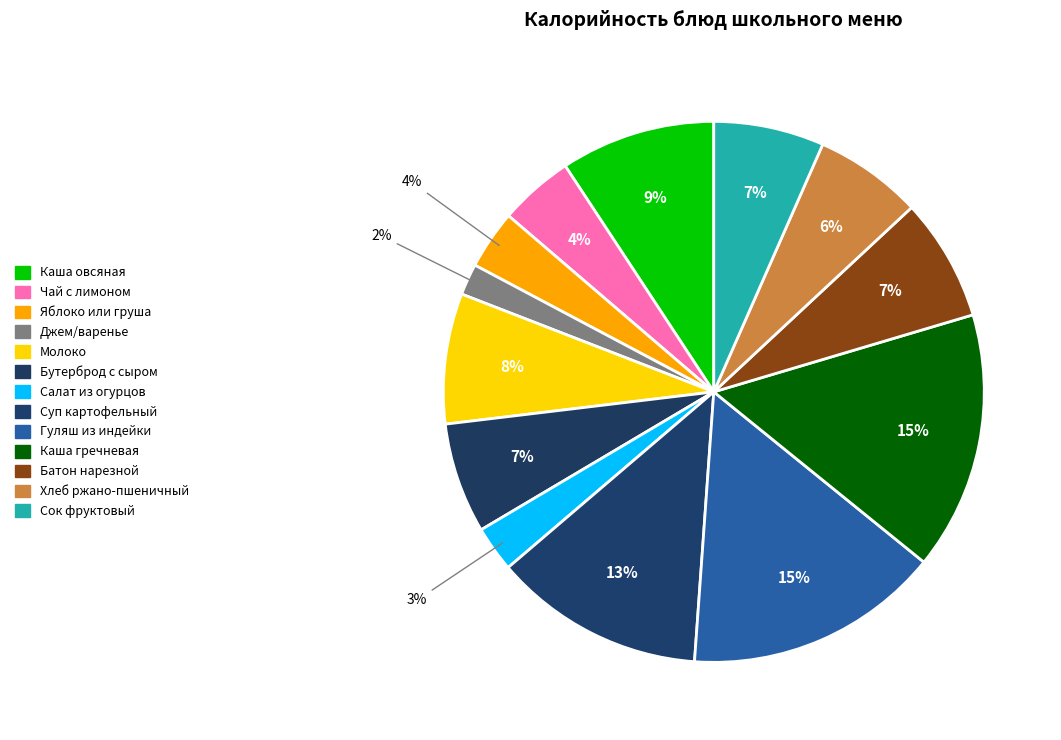

Which slice is the smallest?

Джем/варенье